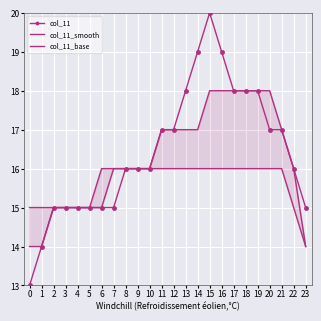

True or false: col_11_base has more than 1 points higher than both neighbors.

False